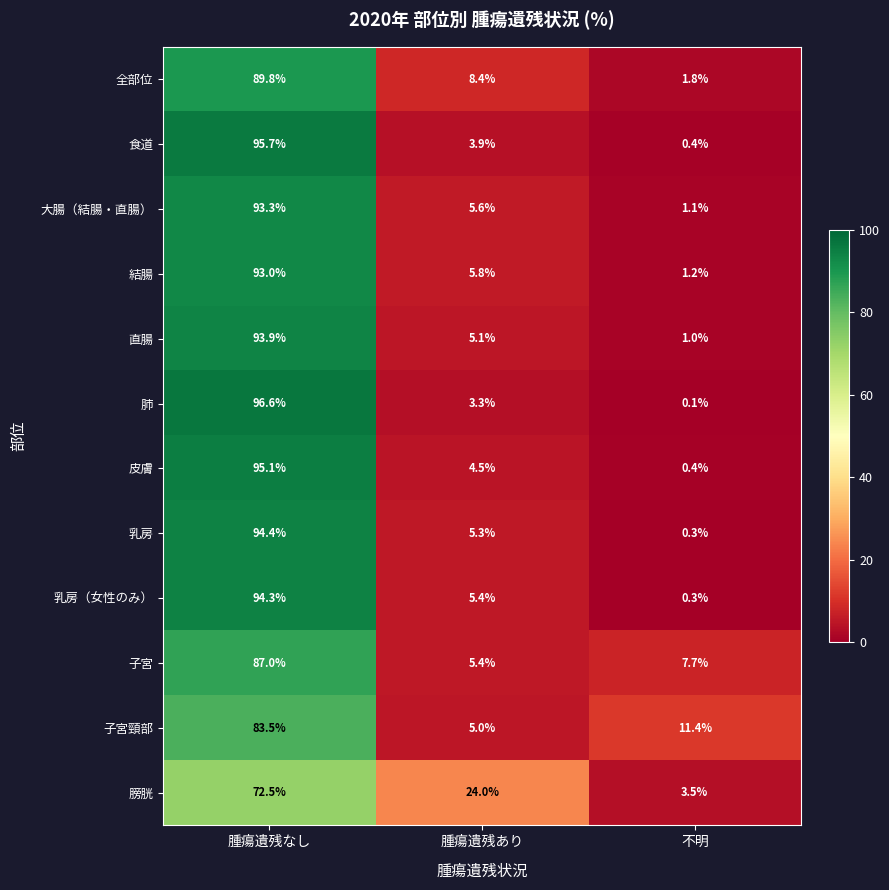

What is the lowest value of the 子宮 series?

5.4